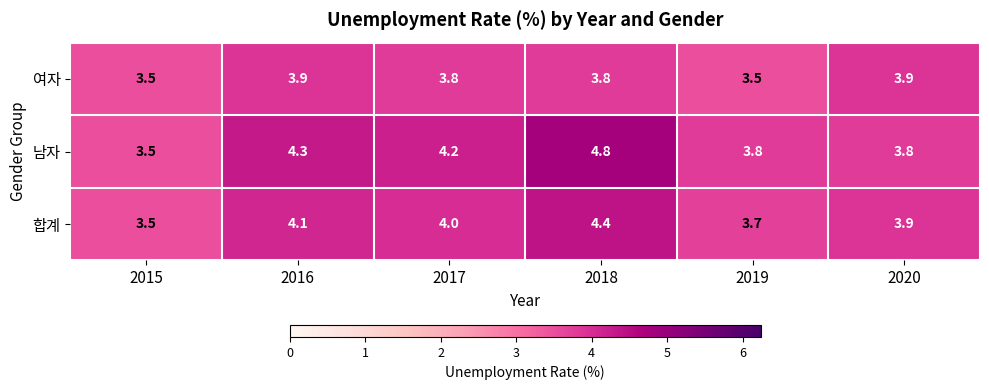

Reading right to left, list all the values displayed in this chart.

여자: 3.9	3.5	3.8	3.8	3.9	3.5
남자: 3.8	3.8	4.8	4.2	4.3	3.5
합계: 3.9	3.7	4.4	4.0	4.1	3.5